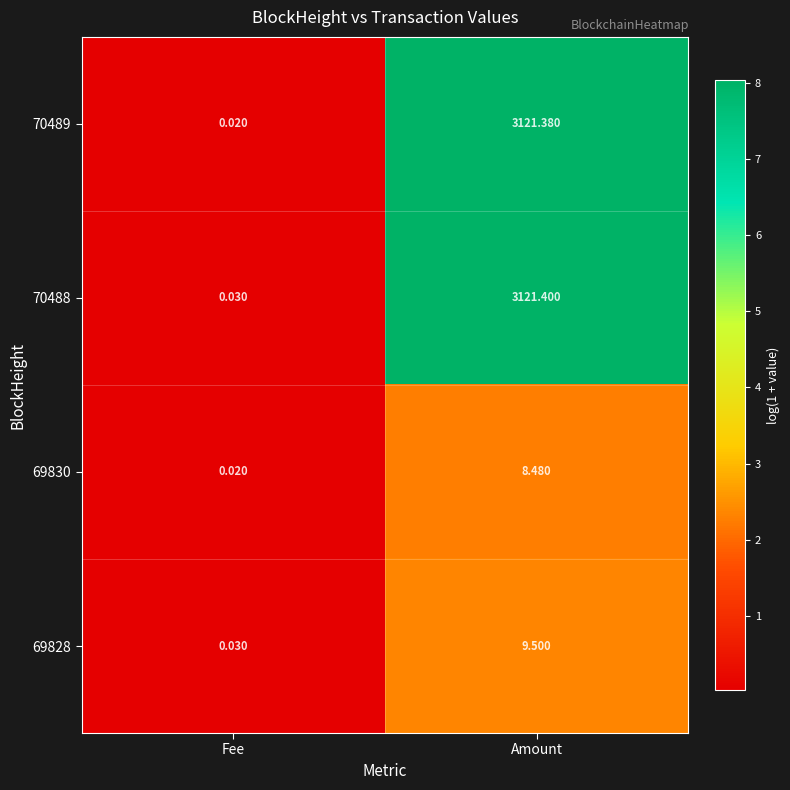

At which label does 69828 reach its peak?

Amount